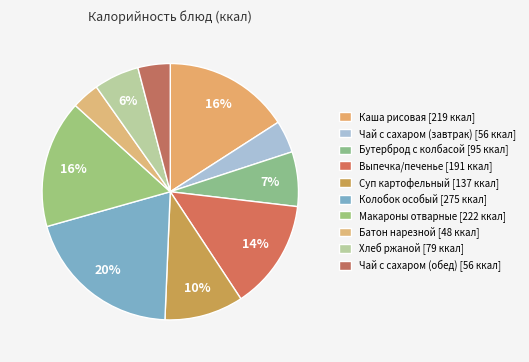

To the nearest percent, what percentage of the pie is Выпечка/печенье?

14%